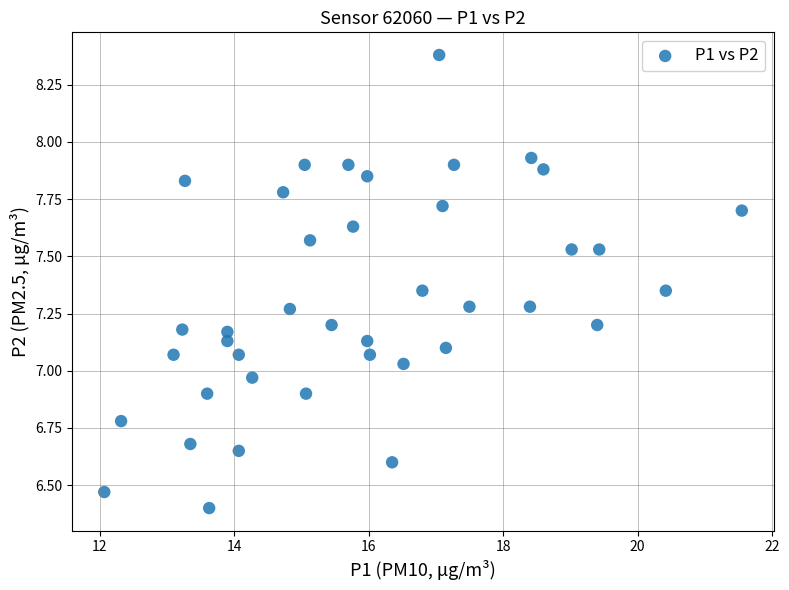

What is the range of Y values (max minus min)?

2.0